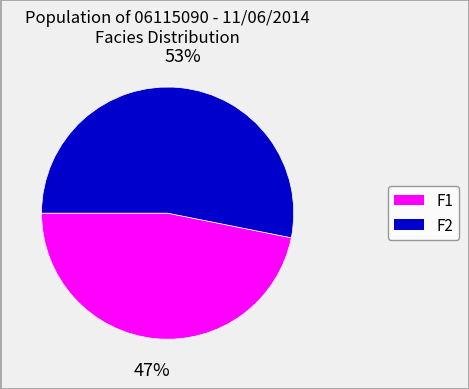

How many segments does this pie chart have?

2